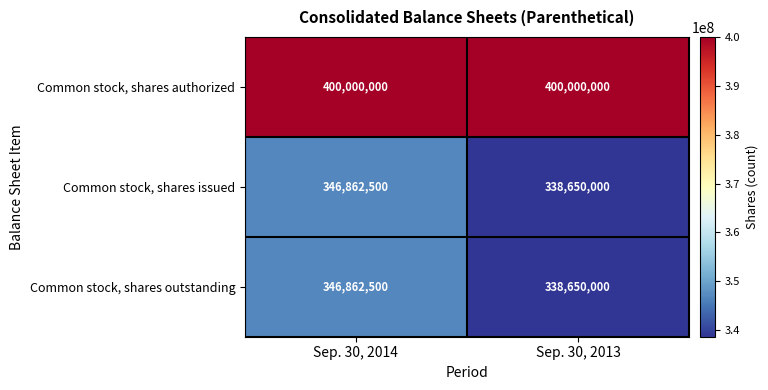

Rank the categories by Common stock, shares outstanding value from highest to lowest.

Sep. 30, 2014, Sep. 30, 2013